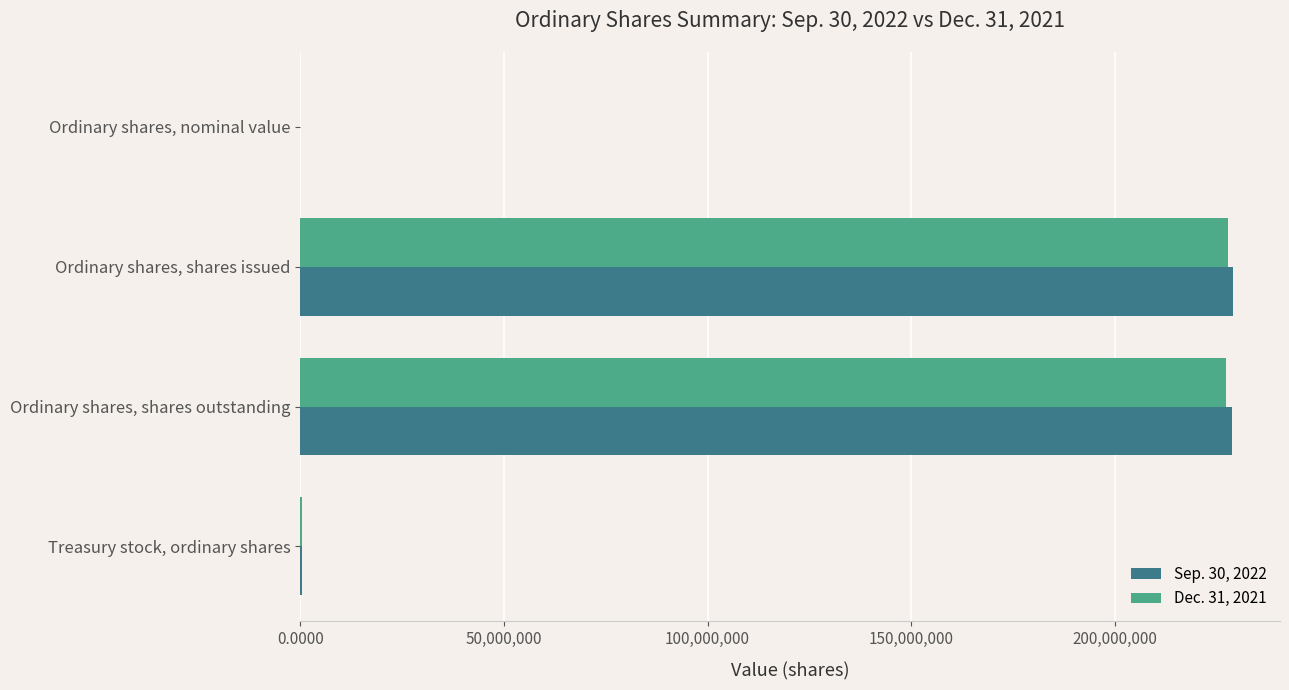

What is the total value across all series at Ordinary shares, shares outstanding?

456068386.0